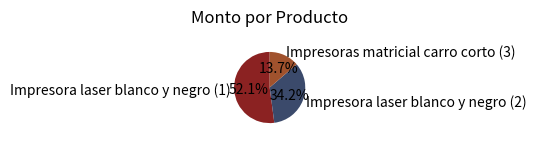

How much of the chart is everything except Impresoras matricial carro corto (3)?

86.3%